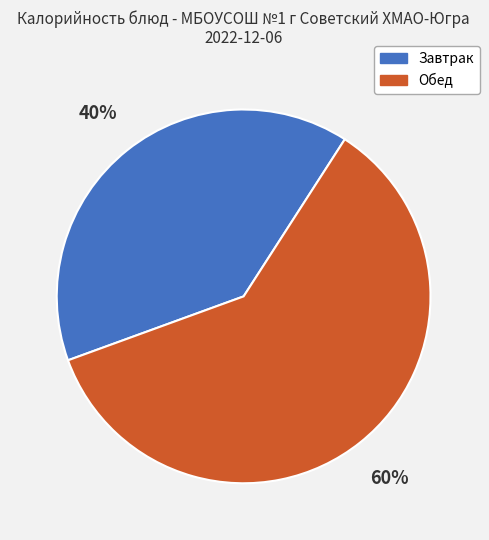

Which category has the smallest portion of the pie?

Завтрак